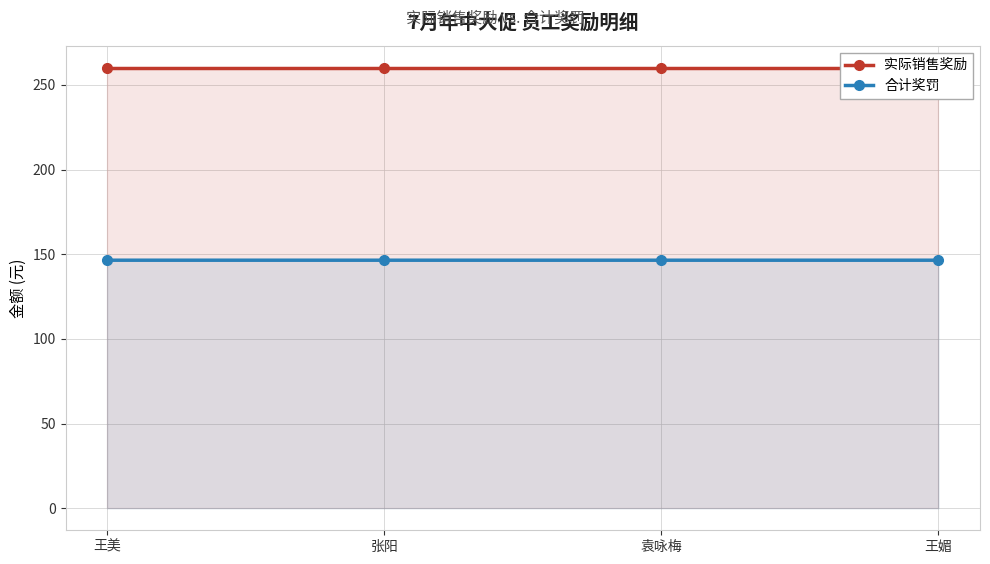

Which series has the largest total across all categories?

实际销售奖励